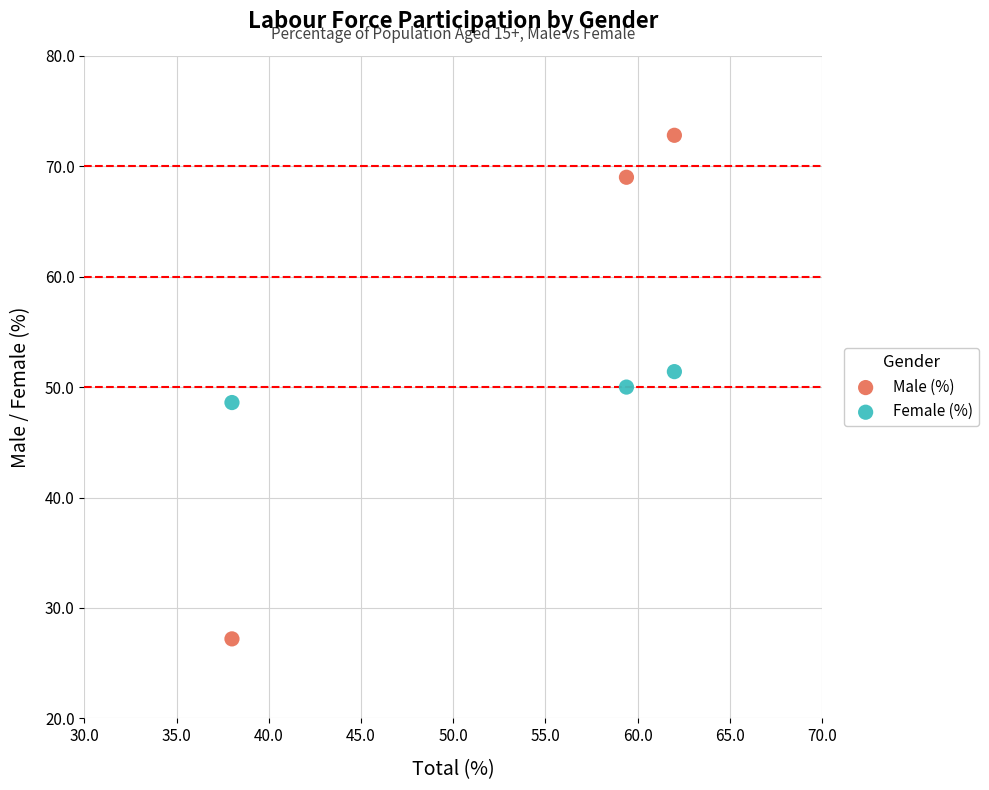

Which series reaches the maximum Y coordinate?

Male (%)